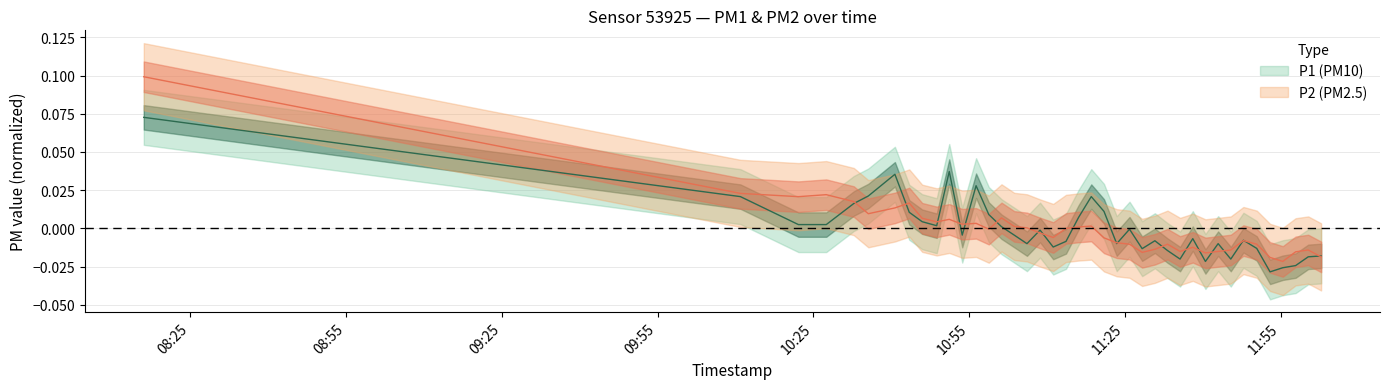

Which series has the widest spread of values?

P2